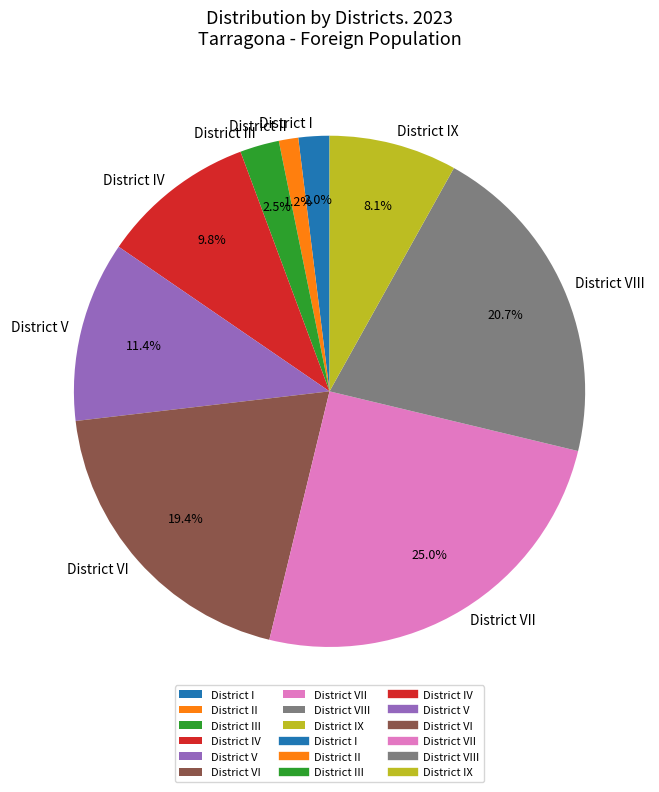

True or false: District VII accounts for 25% of the total.

True